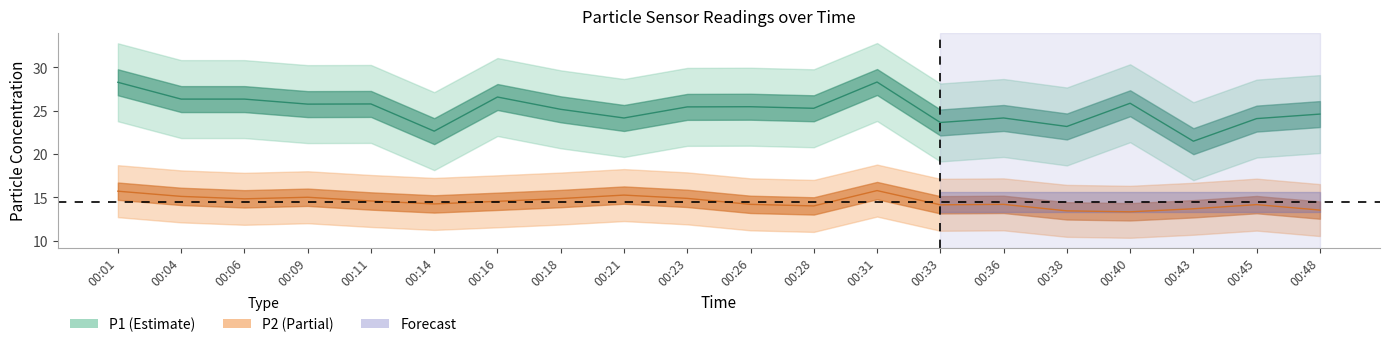

Reading left to right, extract all data points from this chart.

P1: 28.3	26.3	26.3	25.8	25.8	22.6	26.6	25.1	24.1	25.4	25.4	25.3	28.3	23.6	24.1	23.2	25.9	21.5	24.1	24.6
P2: 15.7	15.1	14.8	15.0	14.6	14.2	14.5	14.8	15.2	14.9	14.2	14.0	15.8	14.1	14.2	13.4	13.3	13.7	14.2	13.5